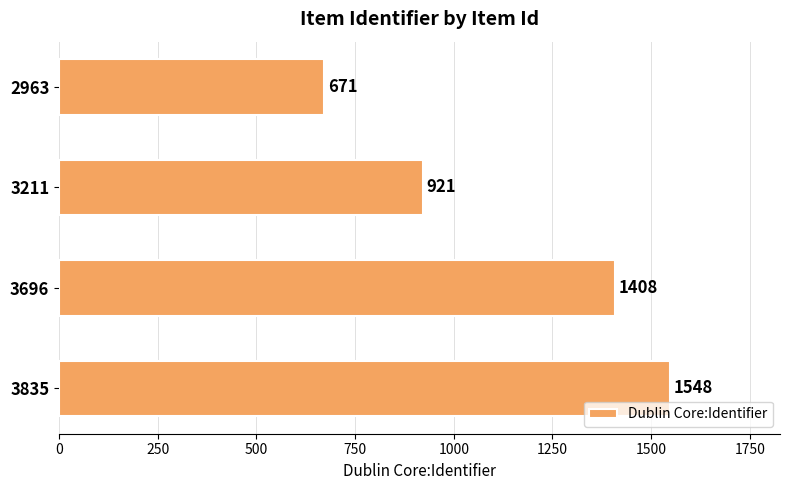

What is the difference between the second highest and minimum values?

737